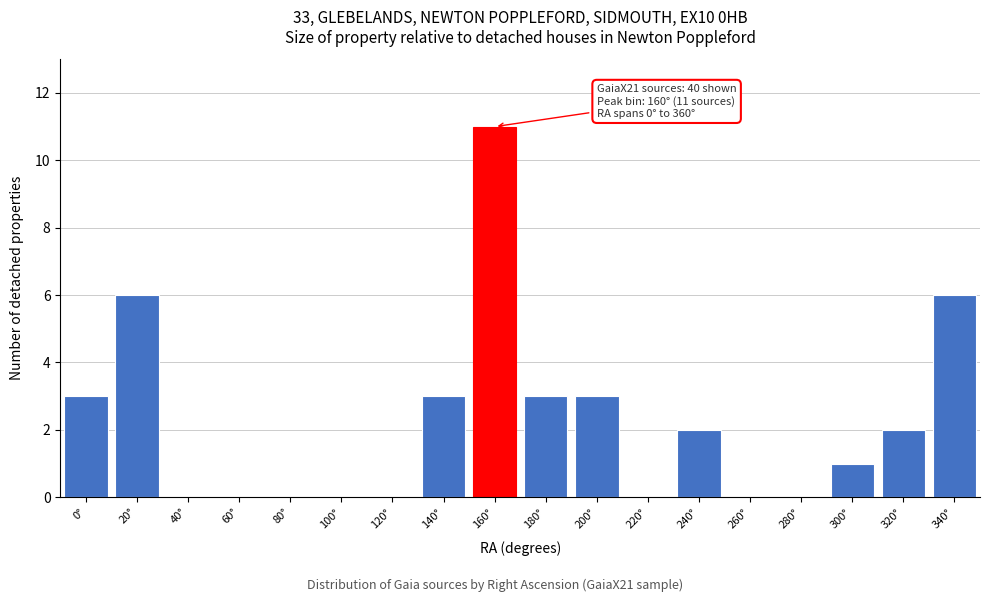

Reading left to right, extract all data points from this chart.

0°=3	20°=6	40°=0	60°=0	80°=0	100°=0	120°=0	140°=3	160°=11	180°=3	200°=3	220°=0	240°=2	260°=0	280°=0	300°=1	320°=2	340°=6